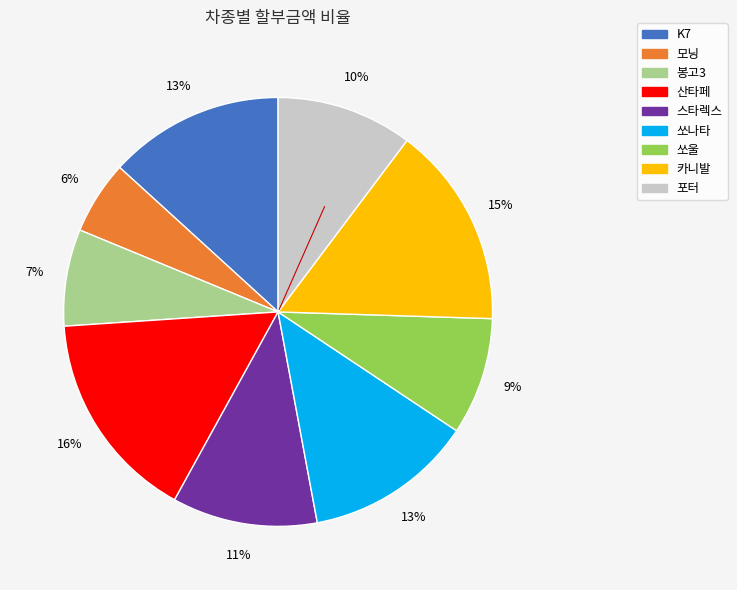

To the nearest percent, what is the combined percentage of 산타페 and 포터?

26%